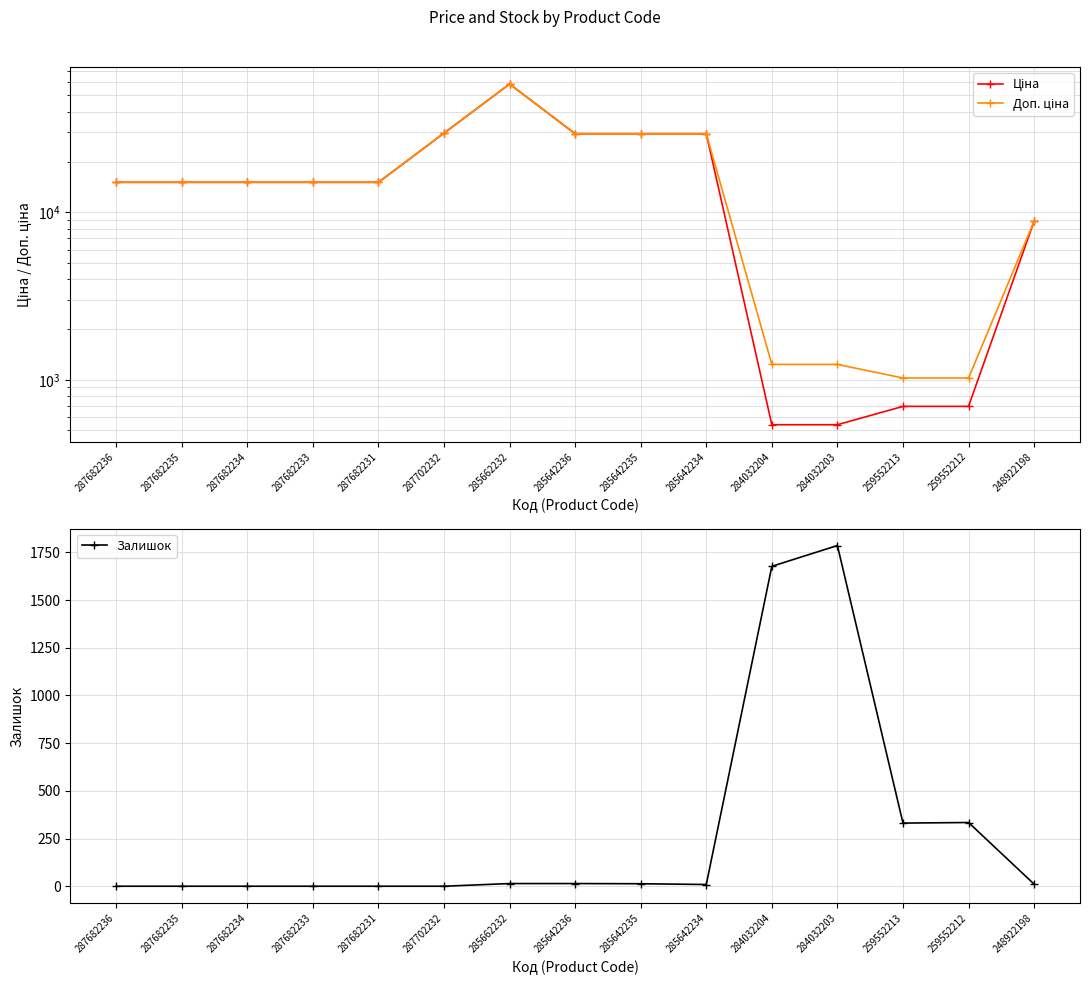

Which series has the widest spread of values?

Ціна